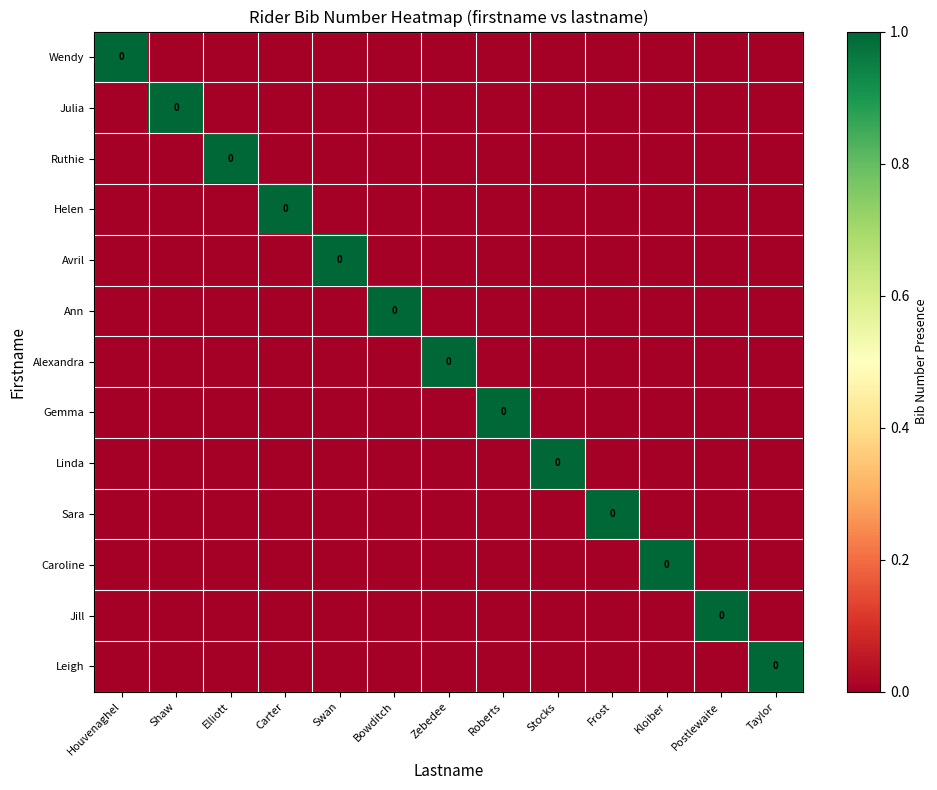

The Helen series shows 0 at Zebedee. True or false?

True